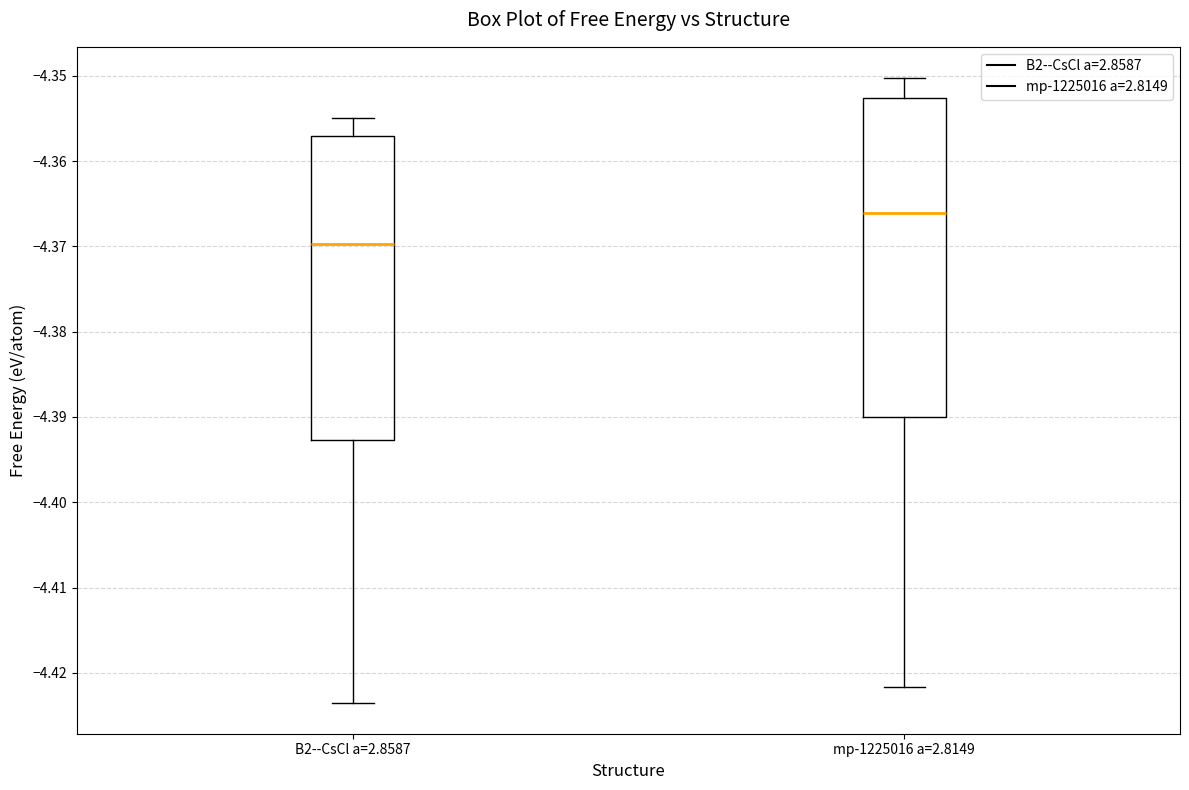

Which box is the tallest, from its lower edge to its upper edge?

mp-1225016 a=2.8149